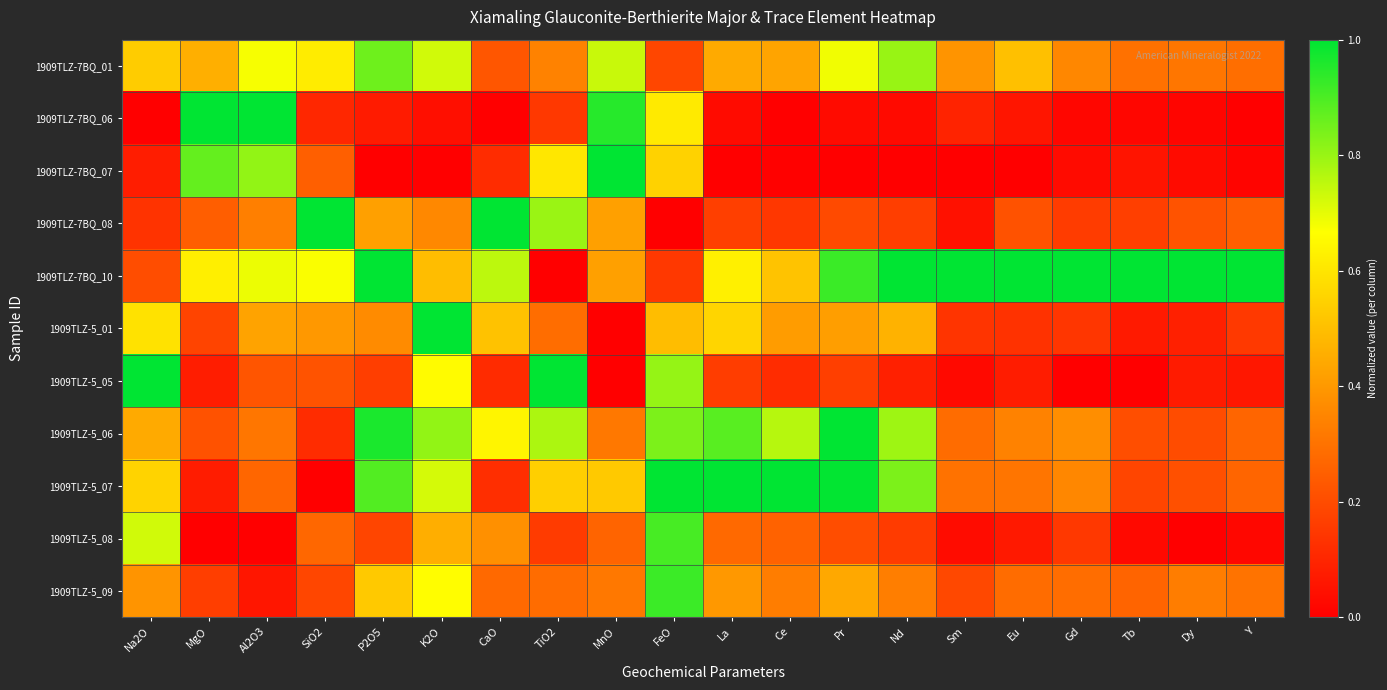

Between Dy and SiO2, which is larger?

SiO2